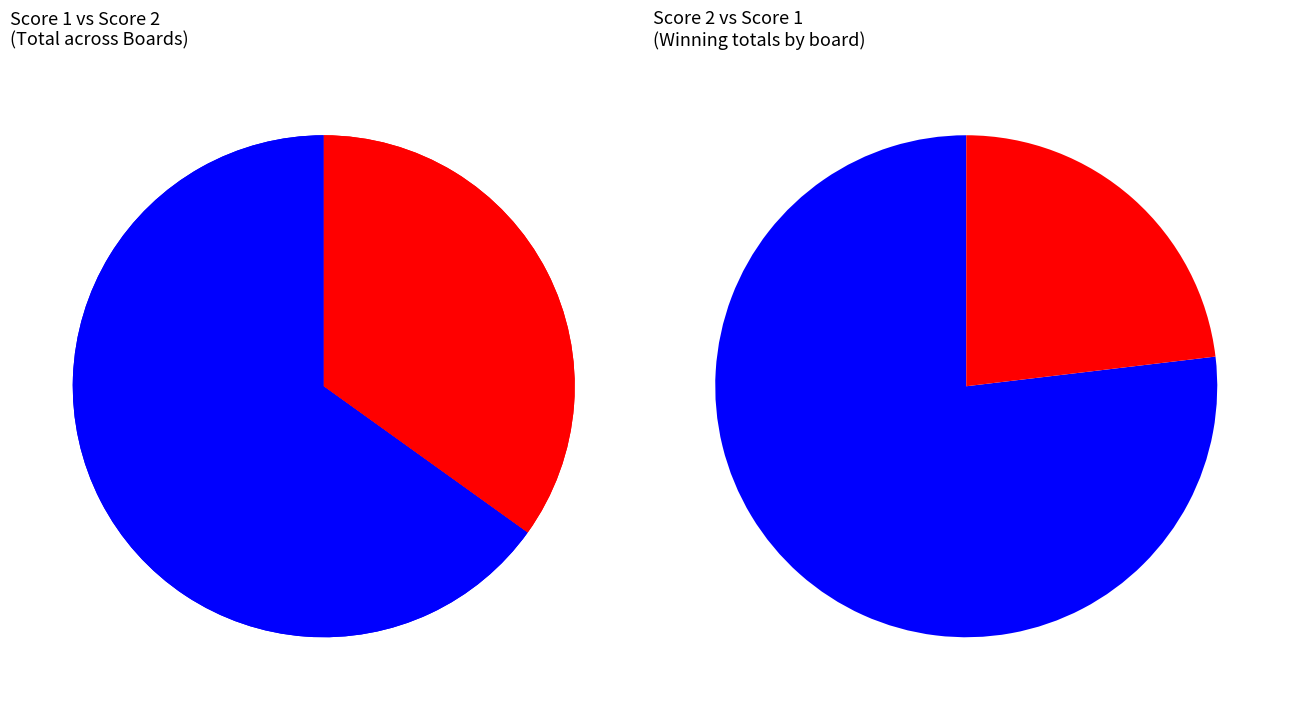

Does 5 account for over 50% of the chart?

No